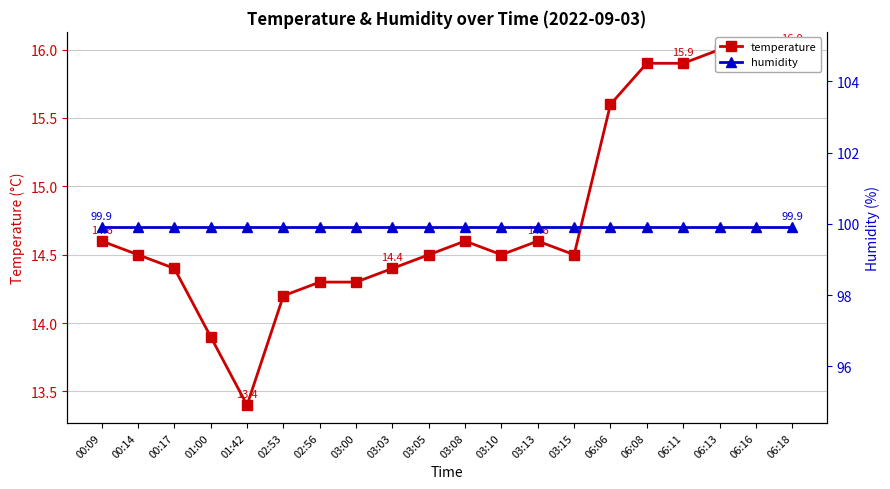

Which series has the widest spread of values?

temperature